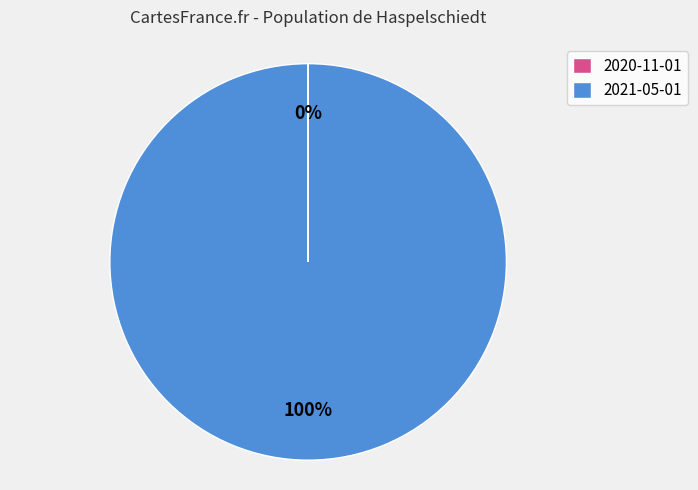

Which category has the biggest portion of the pie?

2021-05-01